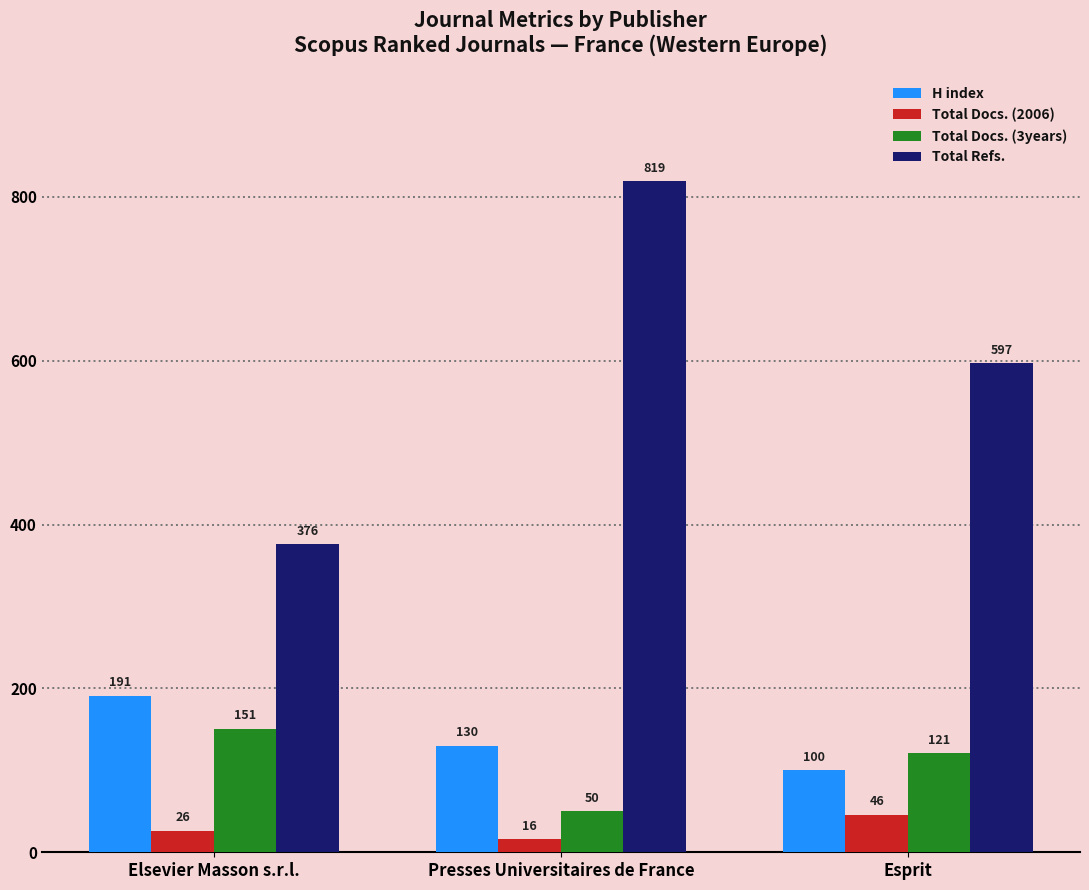

What are all the series names shown in the legend?

H index, Total Docs. (2006), Total Docs. (3years), Total Refs.